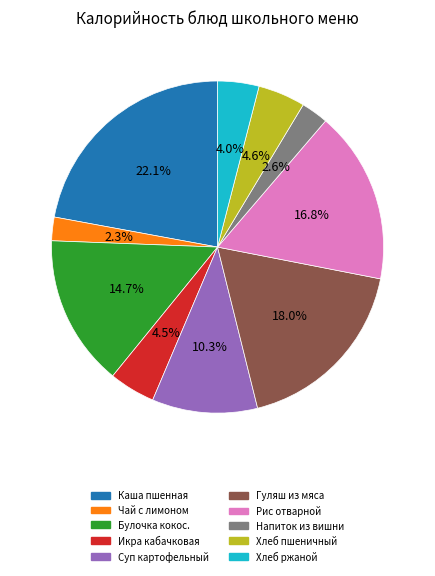

Does any single category account for the majority?

No